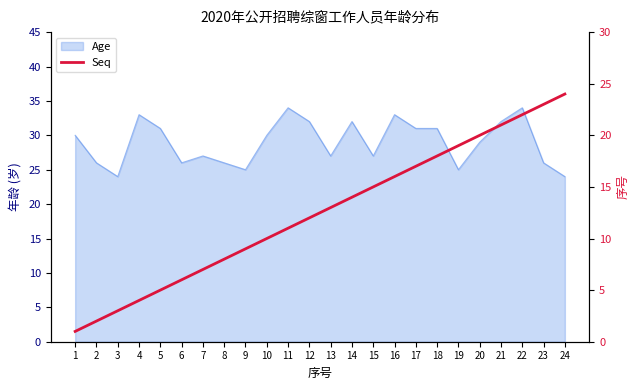

Which label corresponds to the smallest value in the chart?

1